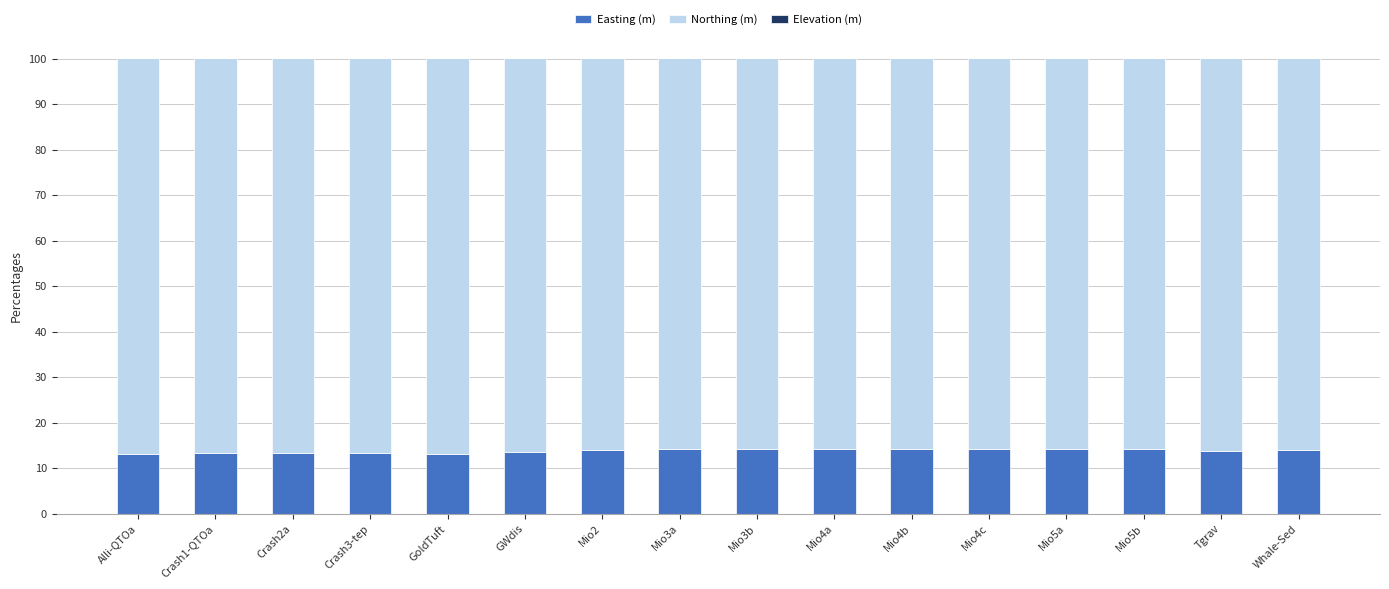

Between Crash3-tep and Mio4a, which series saw the biggest shift?

Easting (m)